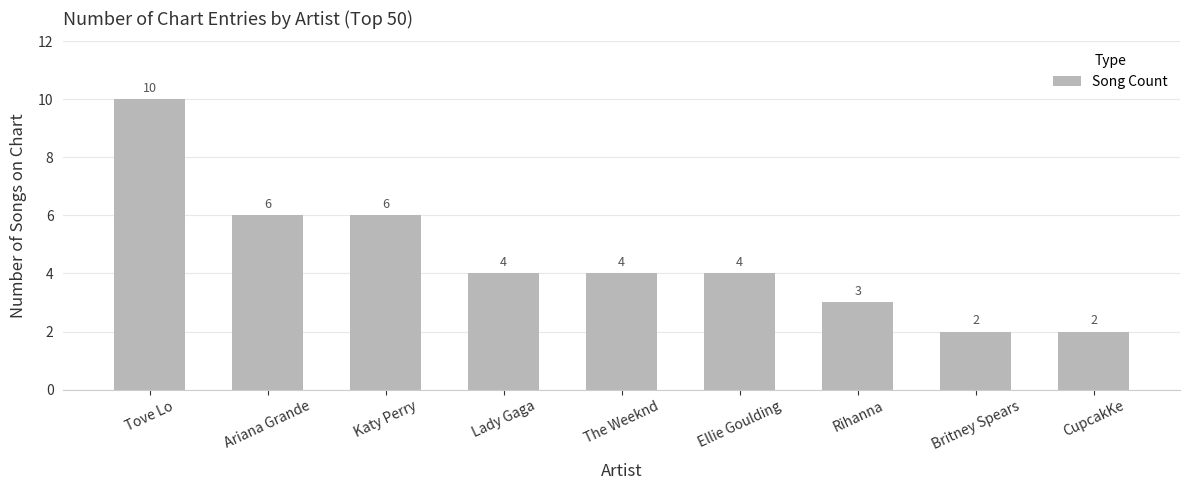

Reading left to right, list all the values displayed in this chart.

10	6	6	4	4	4	3	2	2